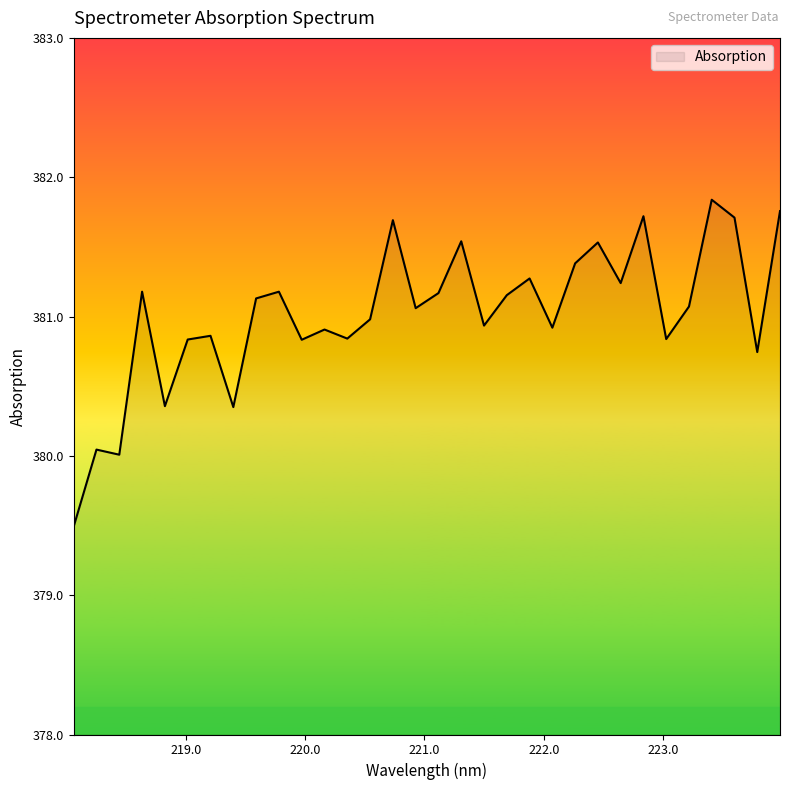

What is the maximum value shown in the chart?

381.8